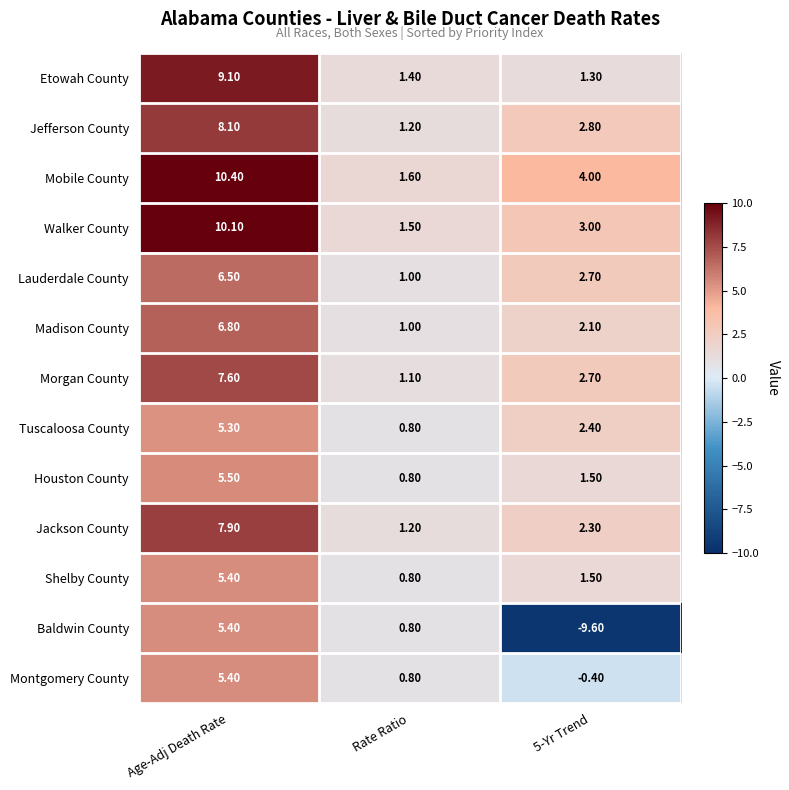

At which label is Baldwin County closest to -2?

Rate Ratio